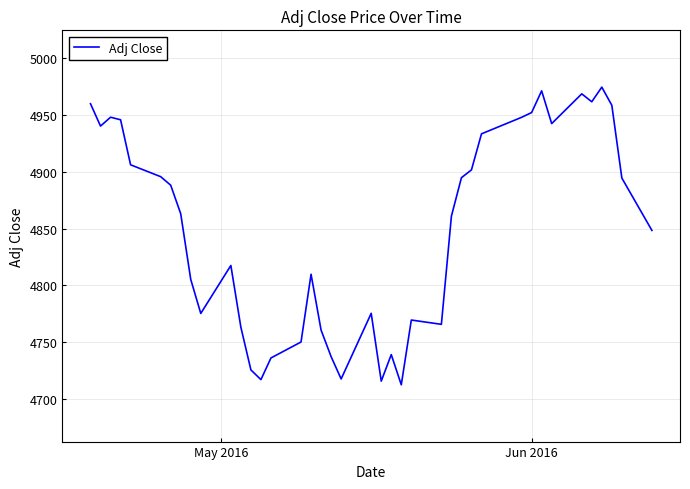

What is the maximum value shown in the chart?

4974.6